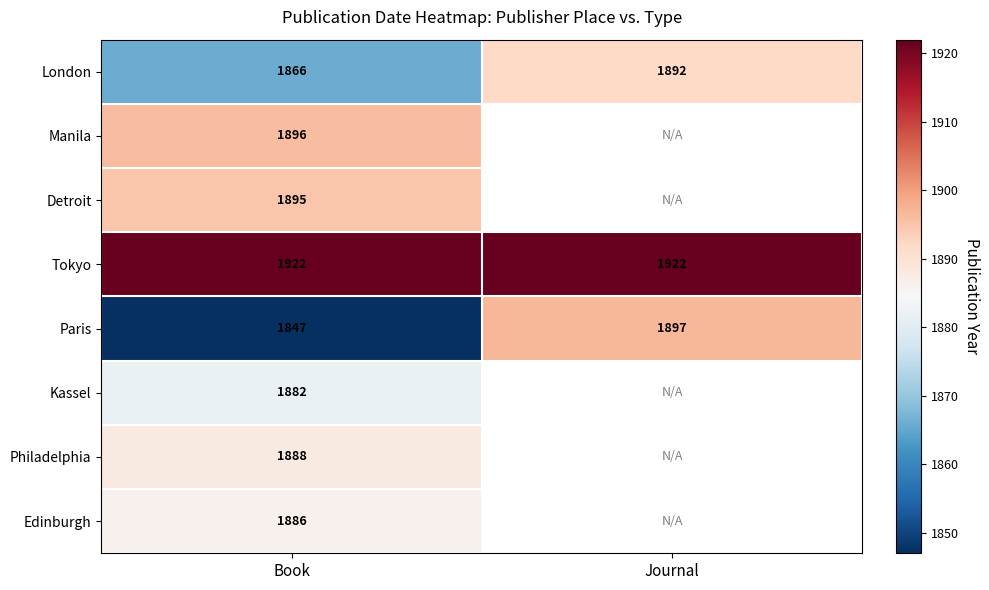

Between Book and Journal, which is larger?

Journal